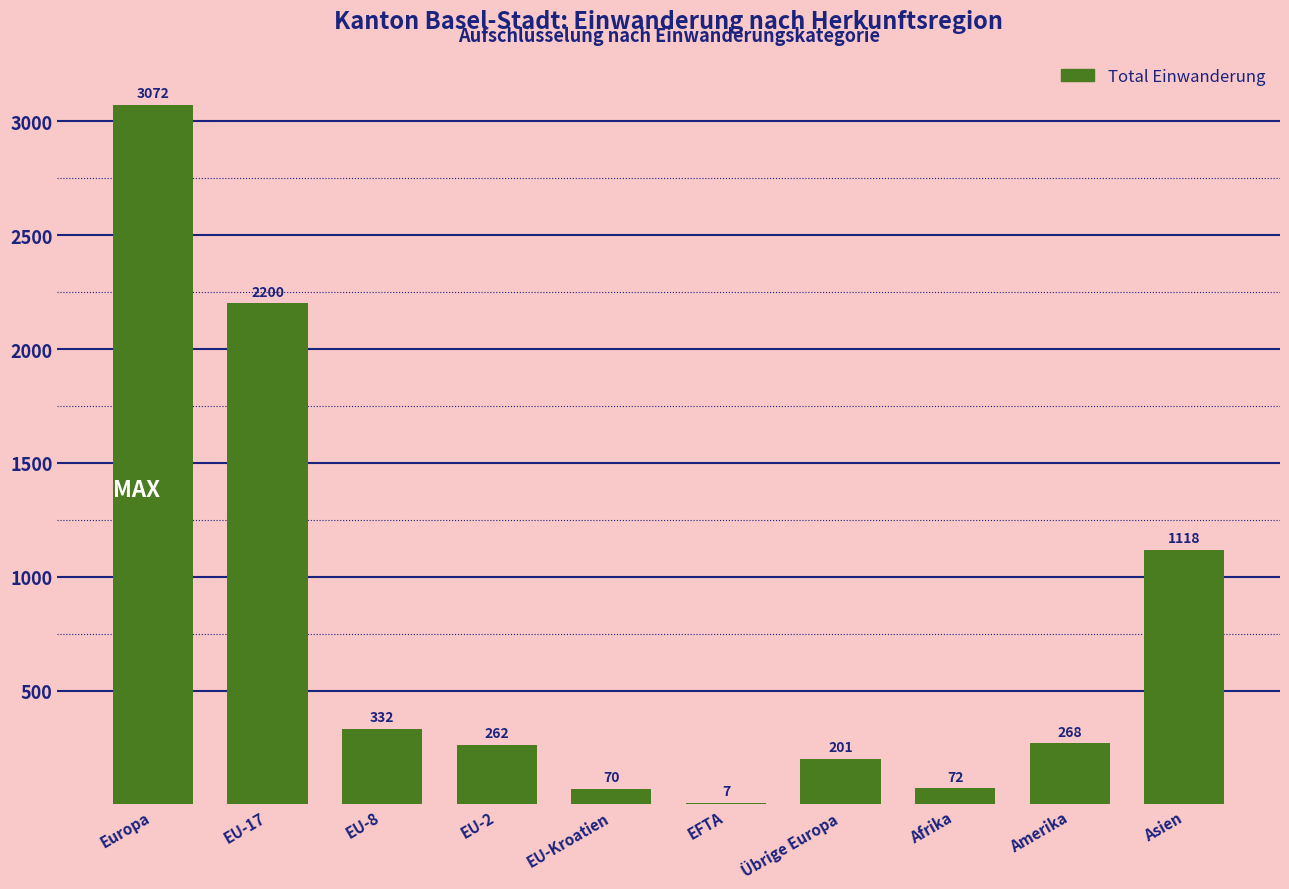

At which label does the data first exceed 268?

Europa